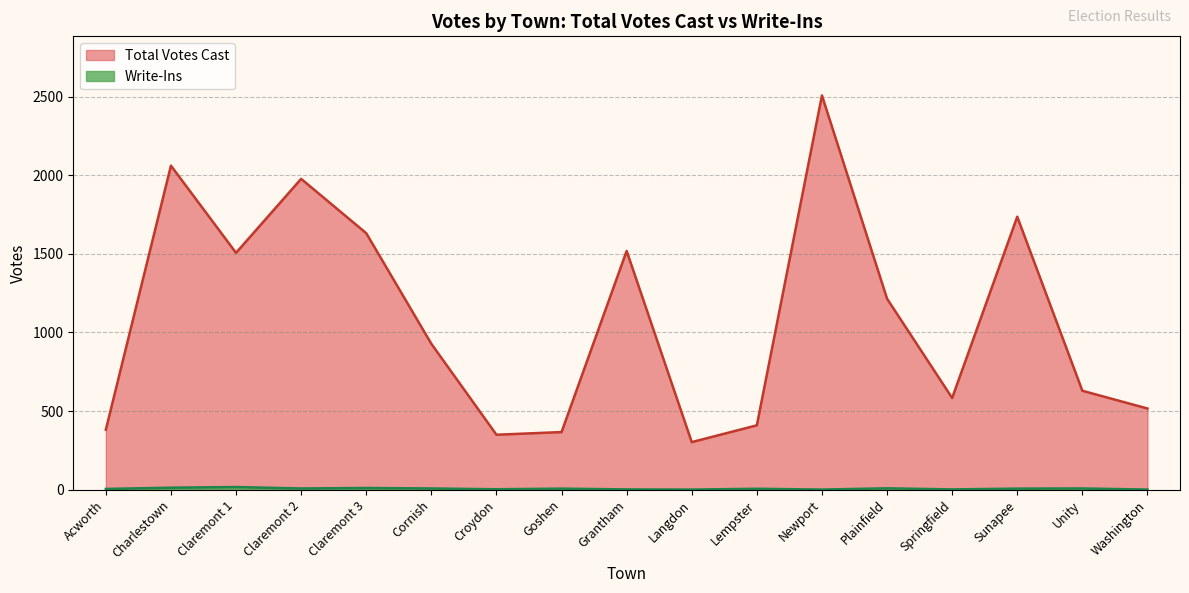

Reading left to right, extract all data points from this chart.

Total Votes Cast: Acworth=381	Charlestown=2062	Claremont 1=1507	Claremont 2=1978	Claremont 3=1632	Cornish=928	Croydon=349	Goshen=366	Grantham=1519	Langdon=302	Lempster=409	Newport=2509	Plainfield=1215	Springfield=583	Sunapee=1737	Unity=629	Washington=516
Write-Ins: Acworth=4	Charlestown=12	Claremont 1=16	Claremont 2=7	Claremont 3=10	Cornish=7	Croydon=2	Goshen=6	Grantham=1	Langdon=0	Lempster=5	Newport=0	Plainfield=8	Springfield=1	Sunapee=6	Unity=7	Washington=0